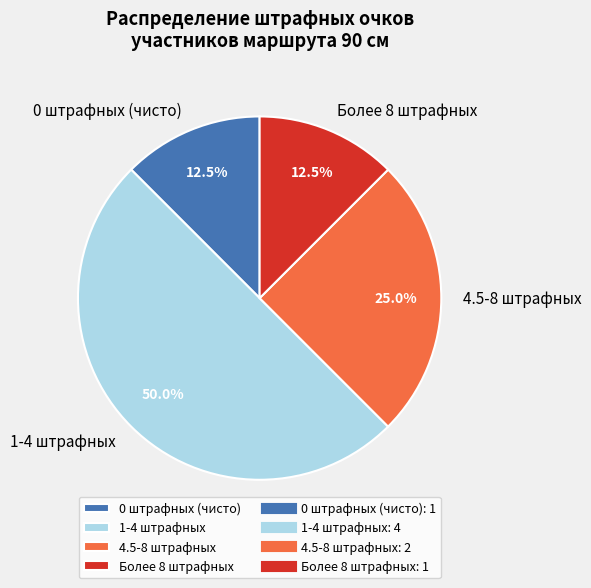

How much of the chart is everything except 0 штрафных (чисто)?

87.5%